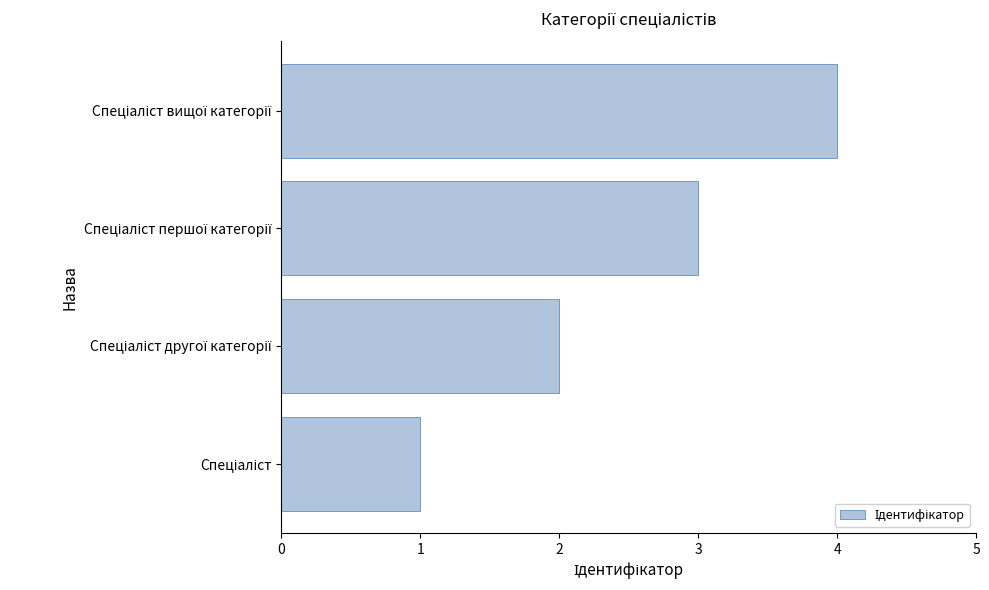

What is the difference between the second highest and second lowest values?

1